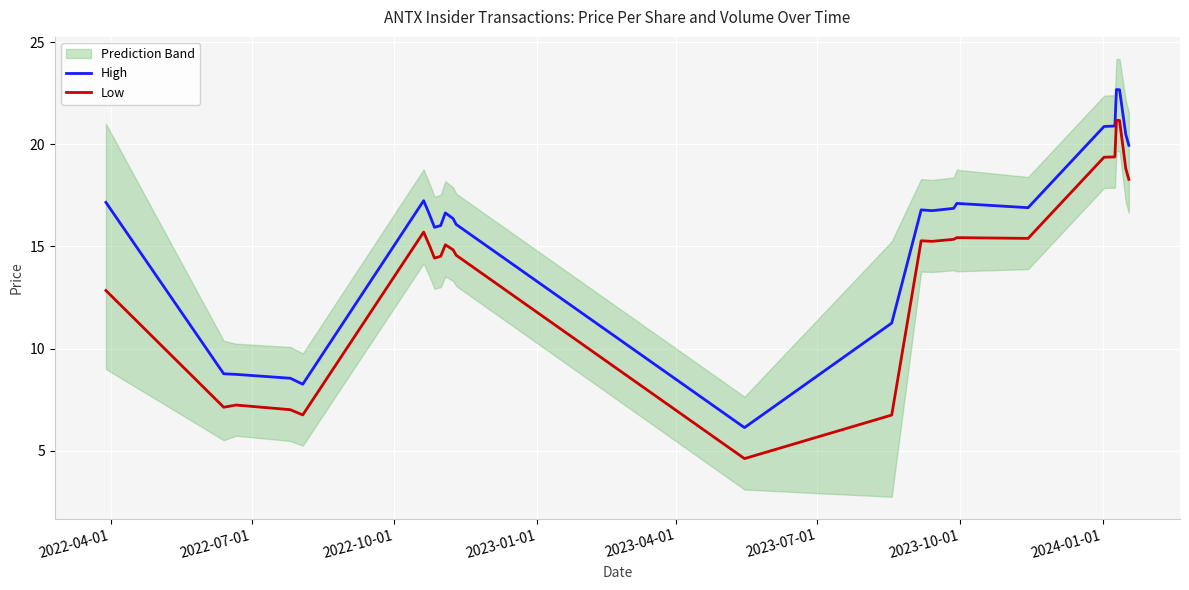

What is the difference between the highest and lowest values at 2022-07-01?

1.6